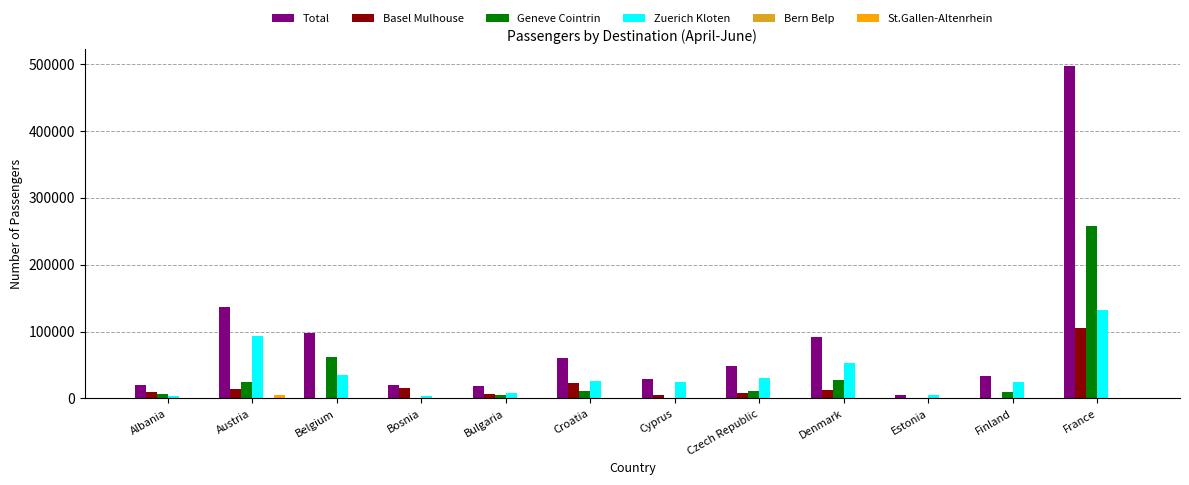

Is the value of Geneve Cointrin at Estonia greater than the value of Basel Mulhouse at Austria?

No